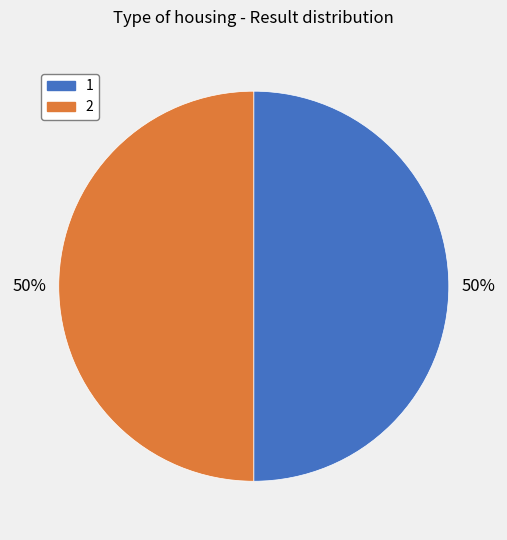

To the nearest percent, what portion does 2 represent?

50%